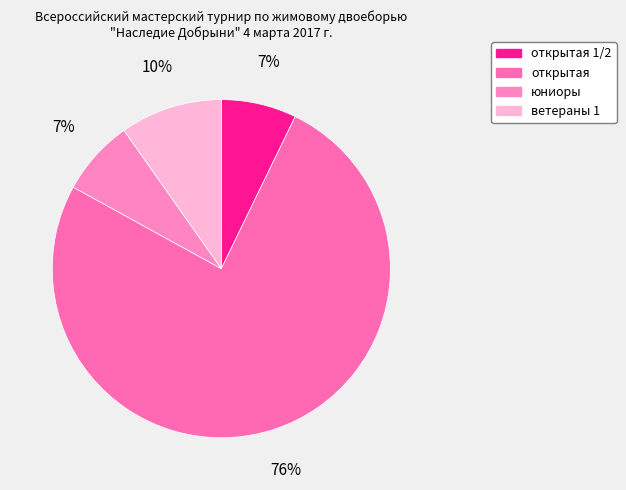

Which slice represents more than half of the pie?

открытая